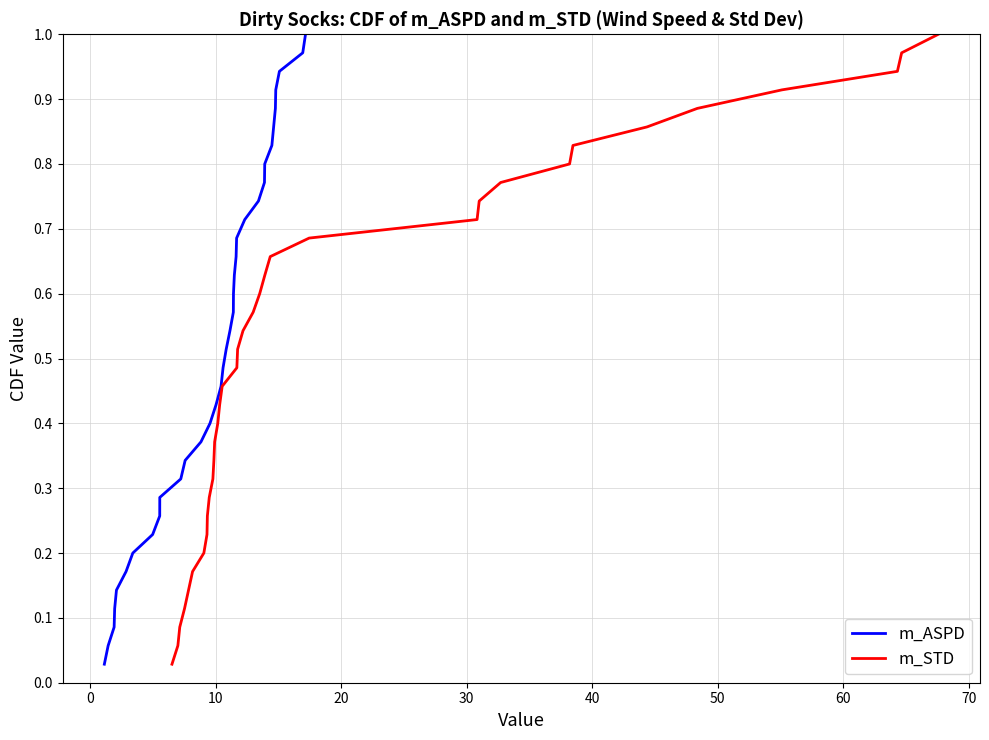

True or false: m_STD and m_ASPD intersect in this chart.

False